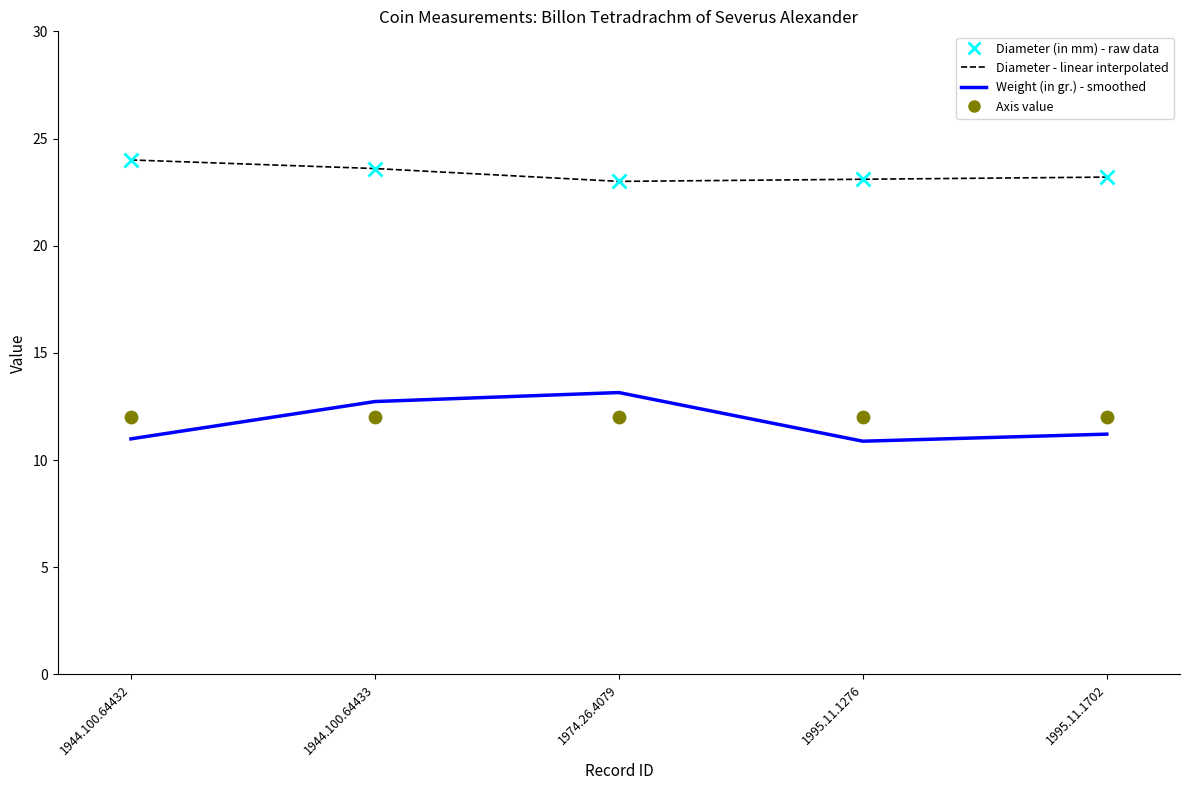

Is the value of Axis value at 1995.11.1702 greater than the value of Diameter - linear interpolated at 1944.100.64432?

No